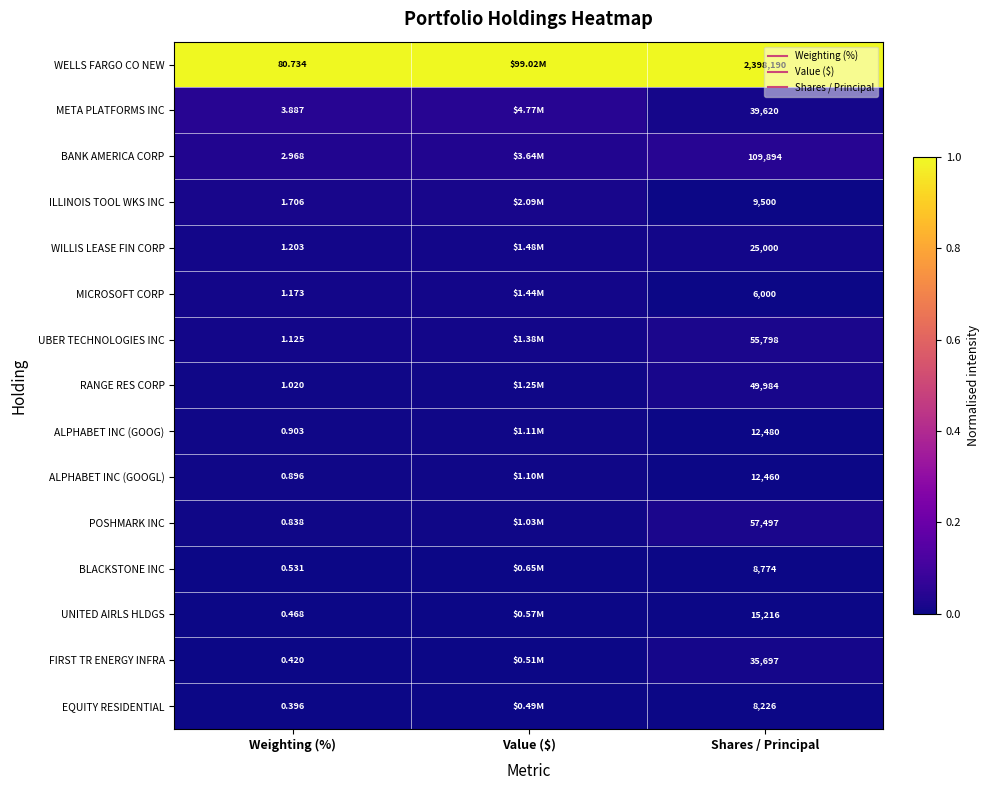

Where is MICROSOFT CORP nearest to the value 0?

Shares / Principal